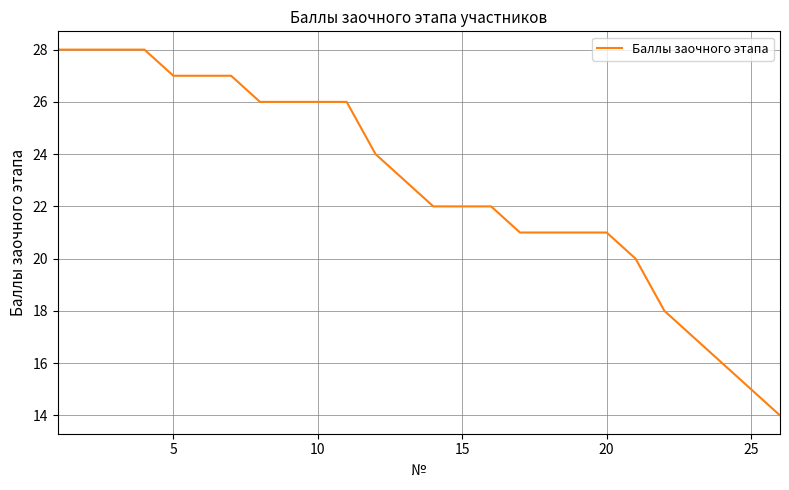

What is the minimum value shown in the chart?

14